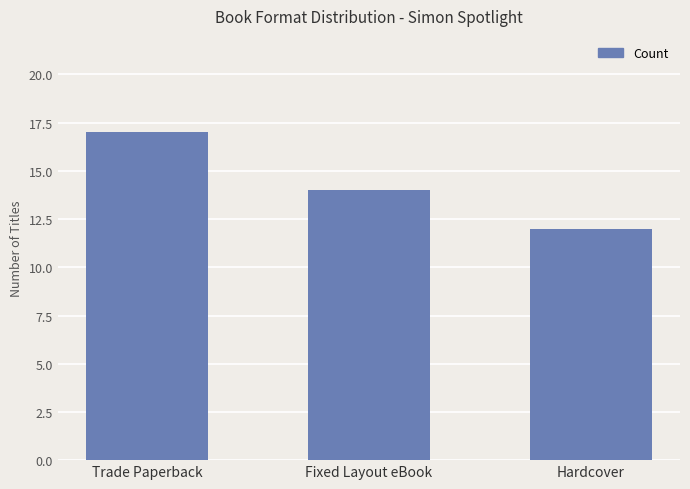

How many data points are less than 14?

1